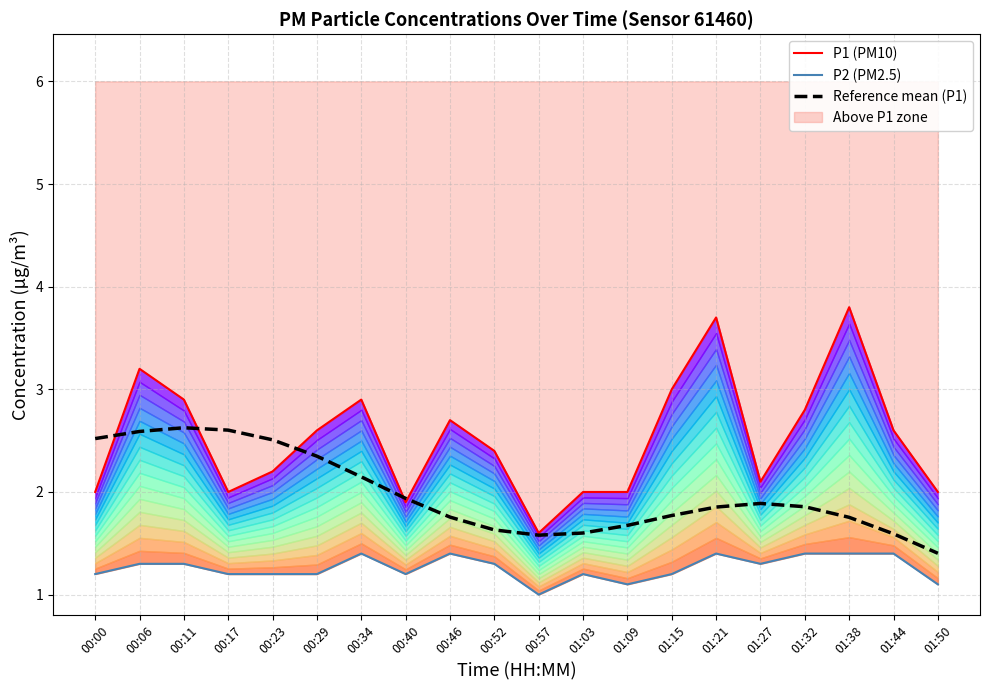

At which category is the sum across all series the highest?

00:06